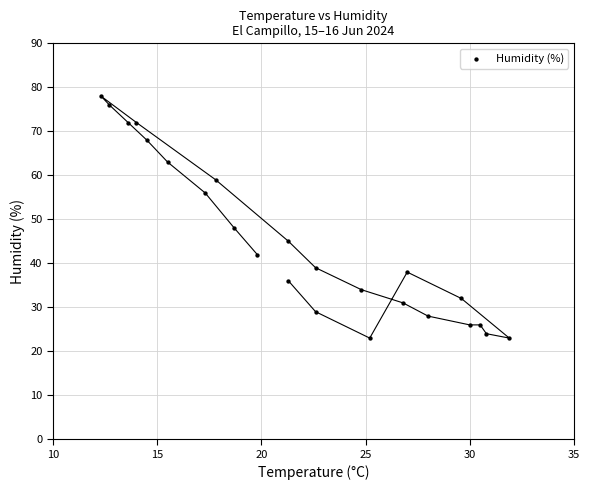

What is the range of Y values (max minus min)?

55